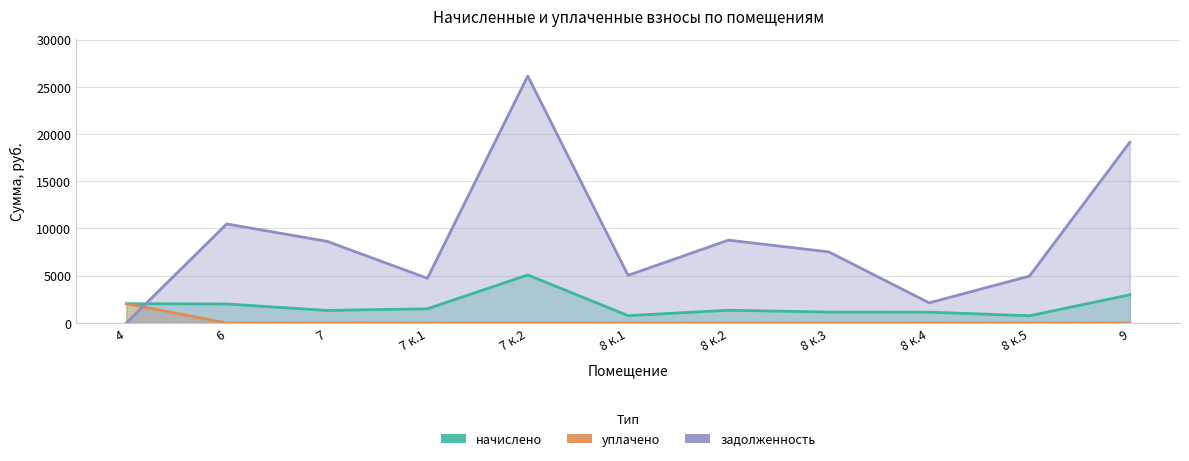

Read the начислено value at 8 к.1.

775.9